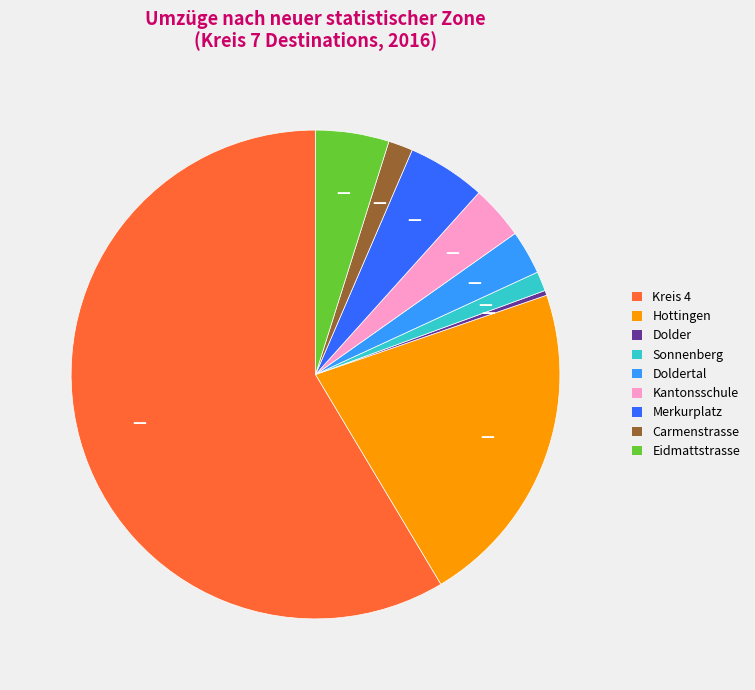

Is there any slice that represents more than half of the pie?

Yes